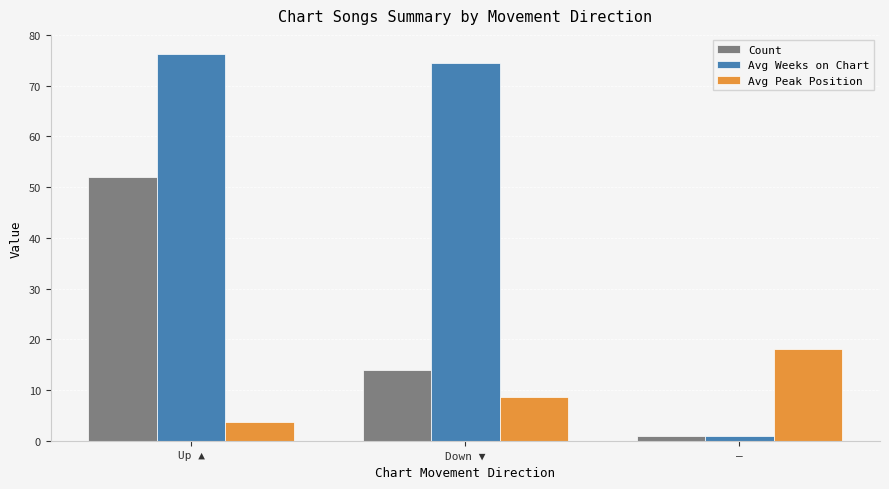

What is the sum of all Avg Peak Position values?

30.3